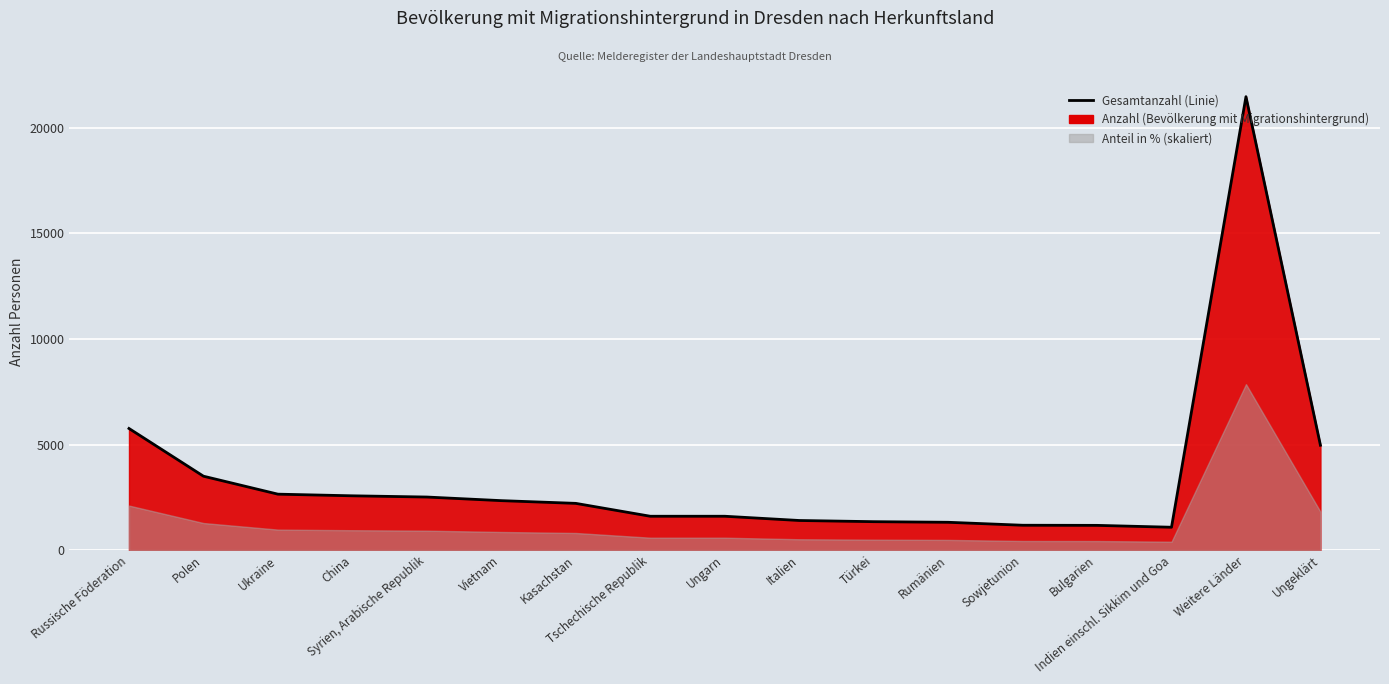

At which category does the data reach its first local valley?

Indien einschl. Sikkim und Goa